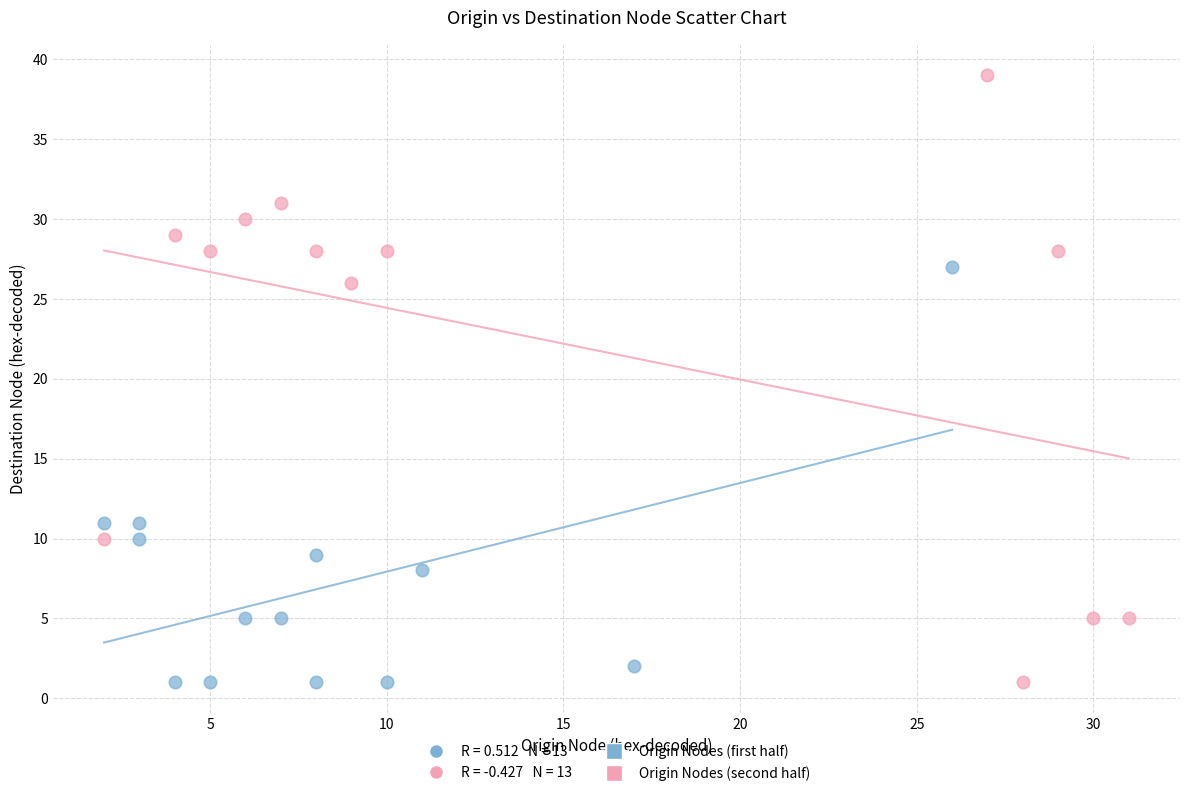

Which series reaches the maximum Y coordinate?

Origin Nodes (second half)